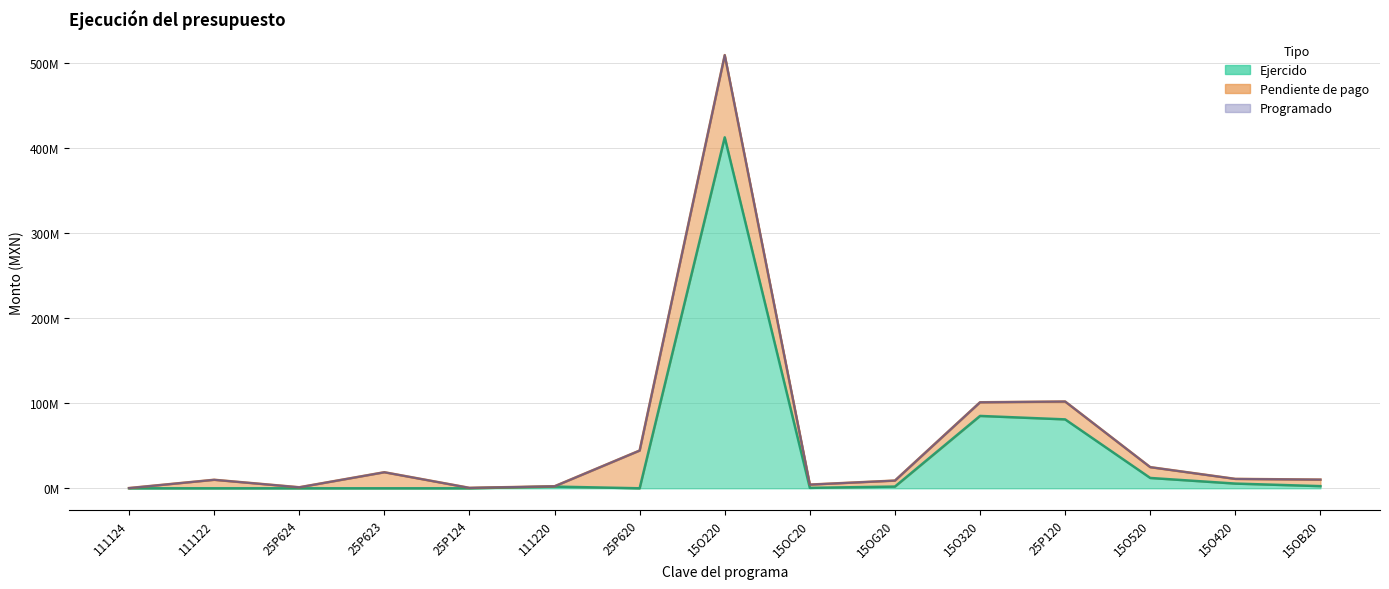

Which category has the lowest value across all series?

111124